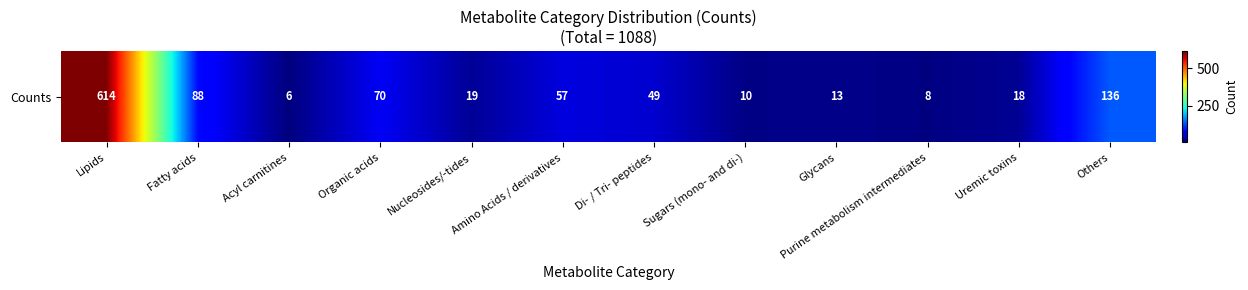

What is the smallest value displayed?

6